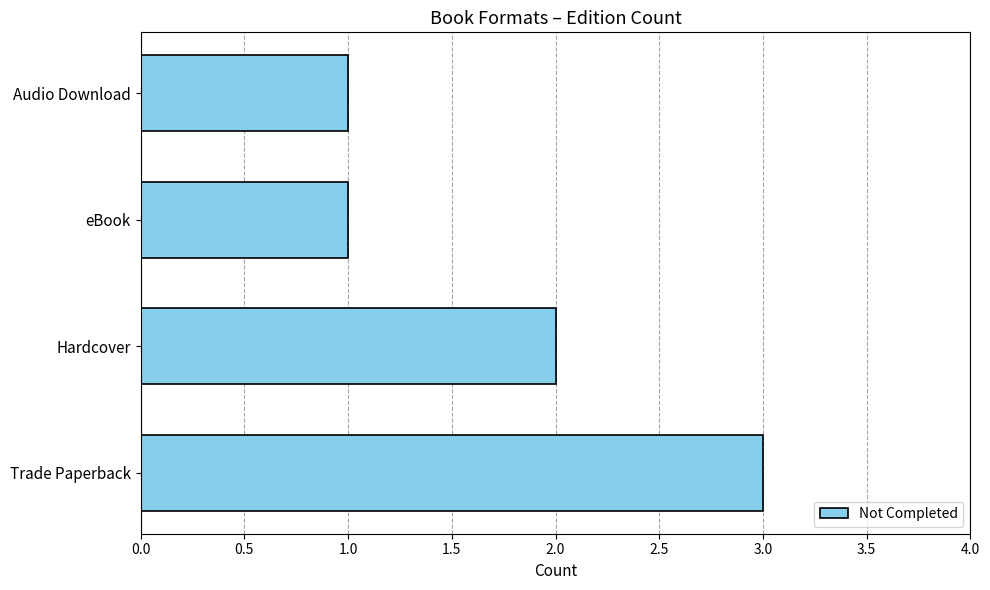

Reading bottom to top, what are all the values shown in this chart?

3	2	1	1